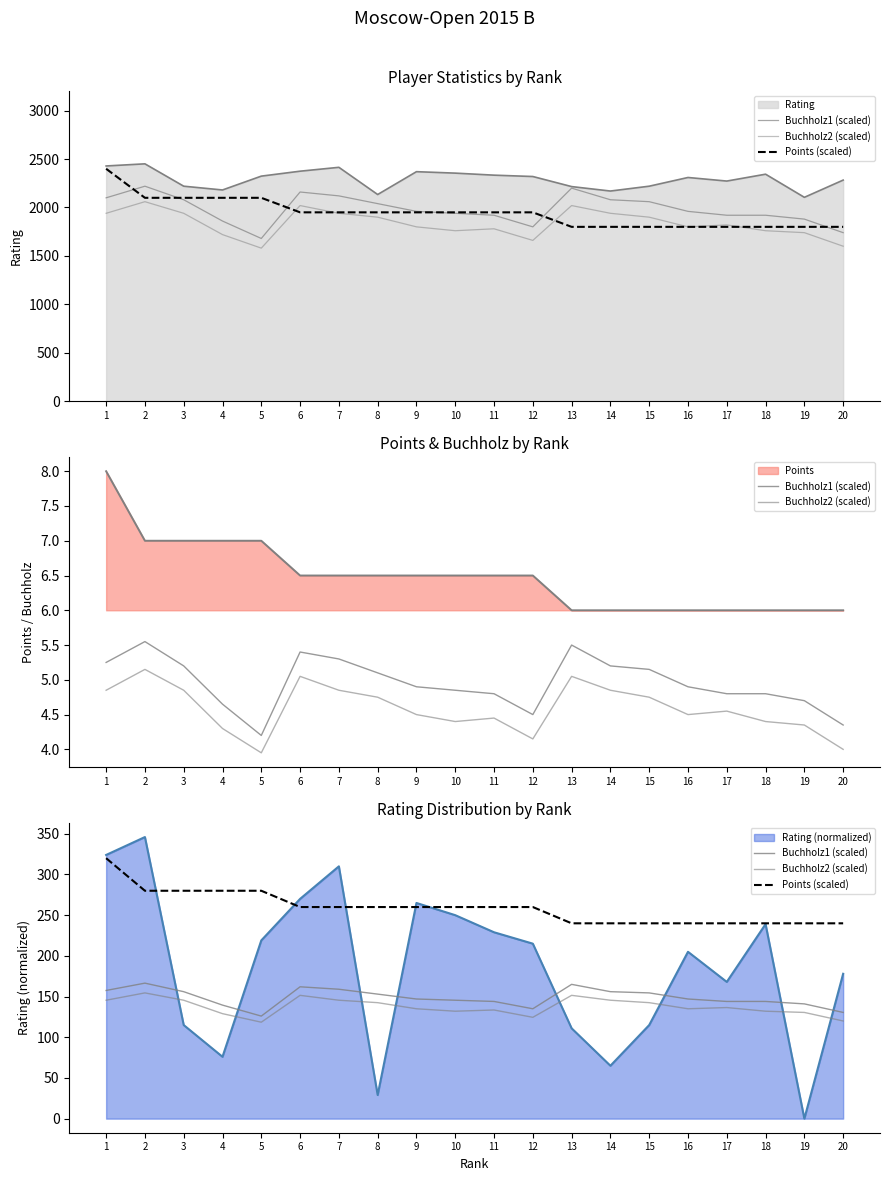

Which series has the largest range (max minus min)?

Points (scaled)